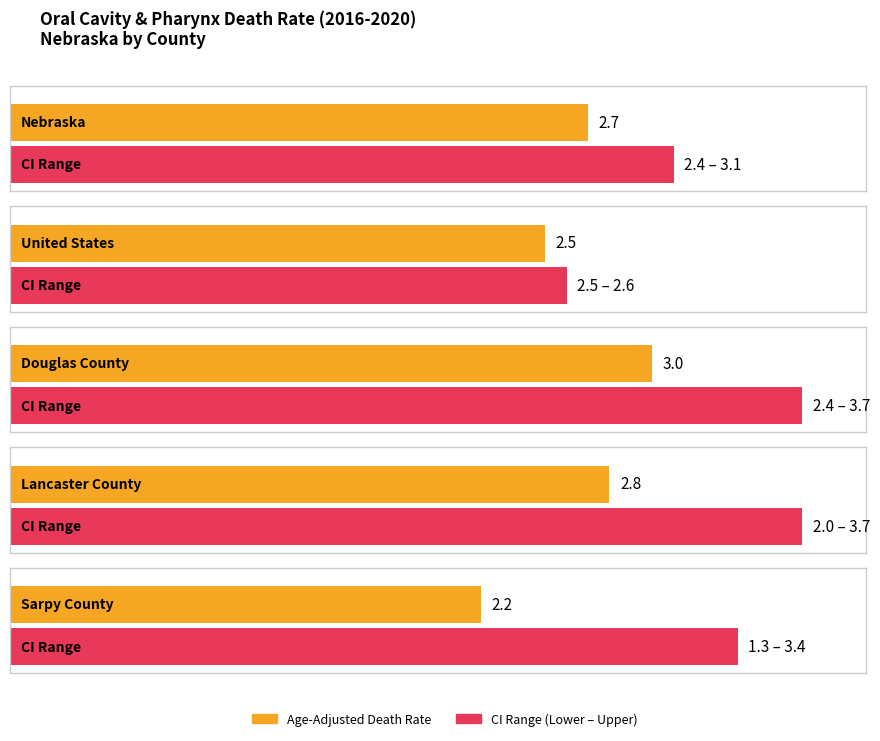

At how many categories does at least one series exceed 3?

4